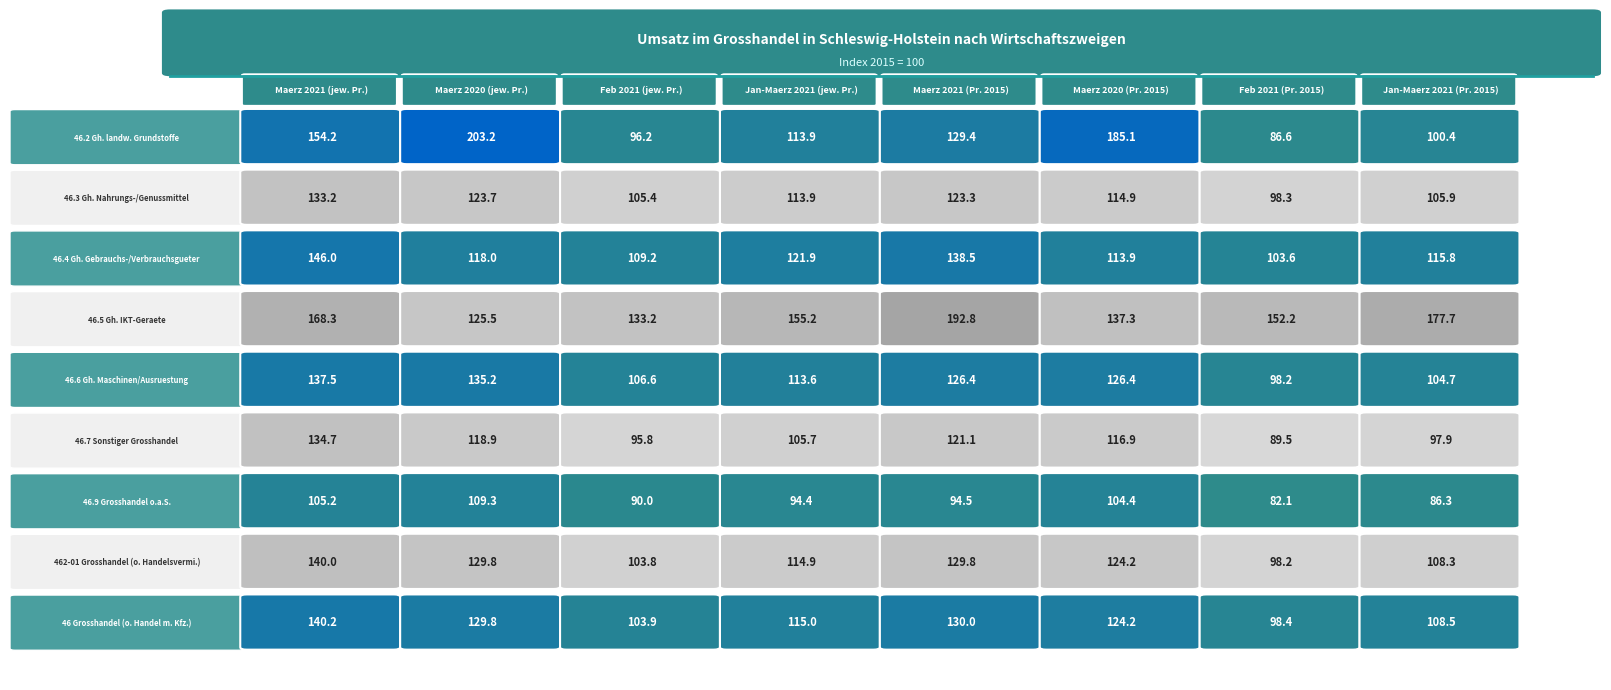

What is the minimum value for 46.5?

125.5